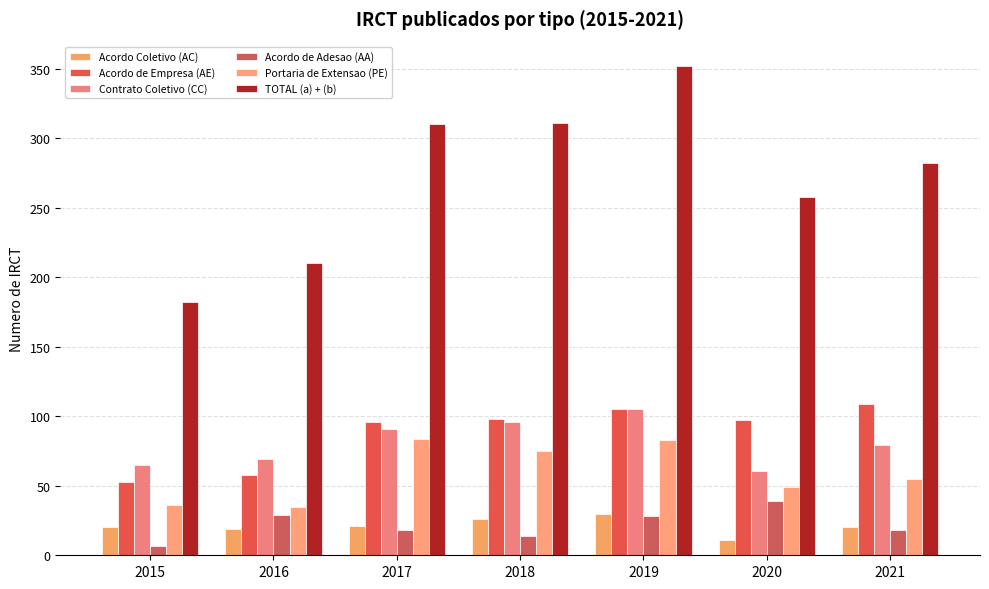

Is it true that Acordo de Adesao (AA) equals 6 at 2021?

False